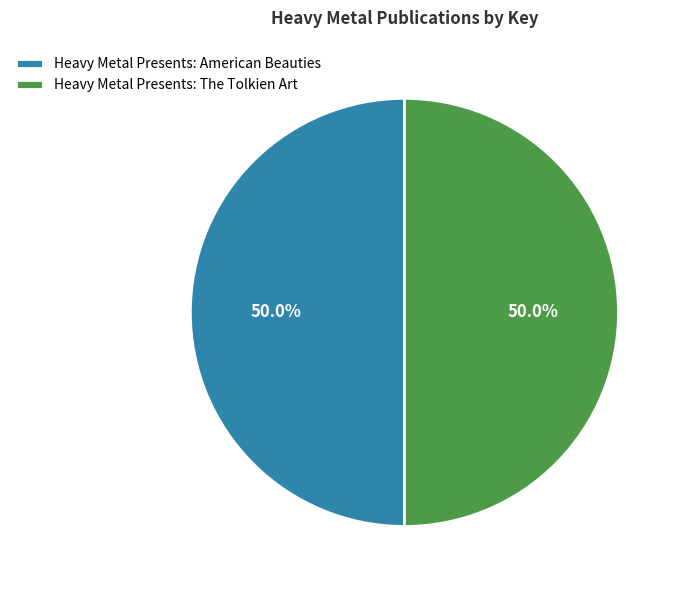

The Heavy Metal Presents: The Tolkien Art slice represents 64% of the pie. True or false?

False